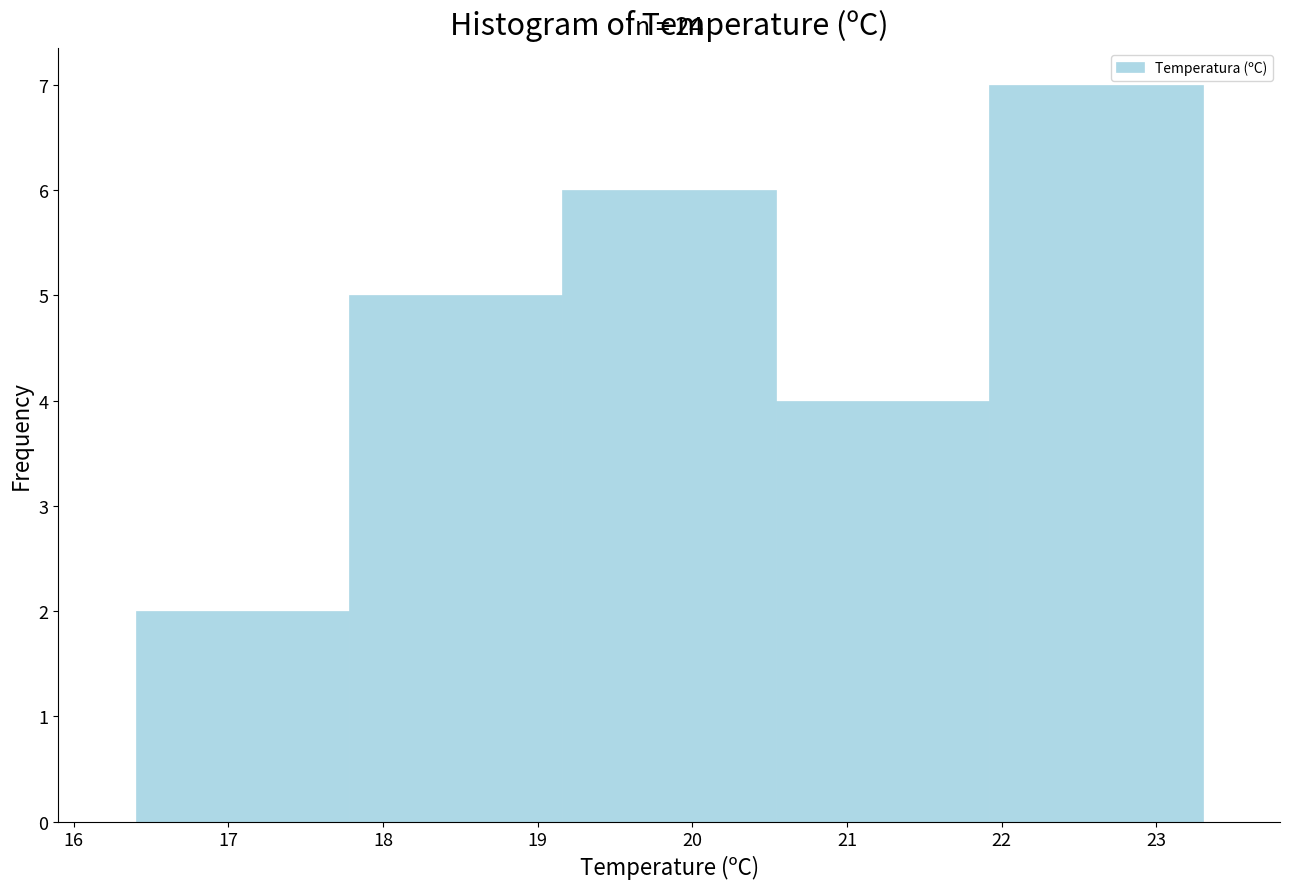

Which range on the x-axis has the tallest bar?

21.92 to 23.30